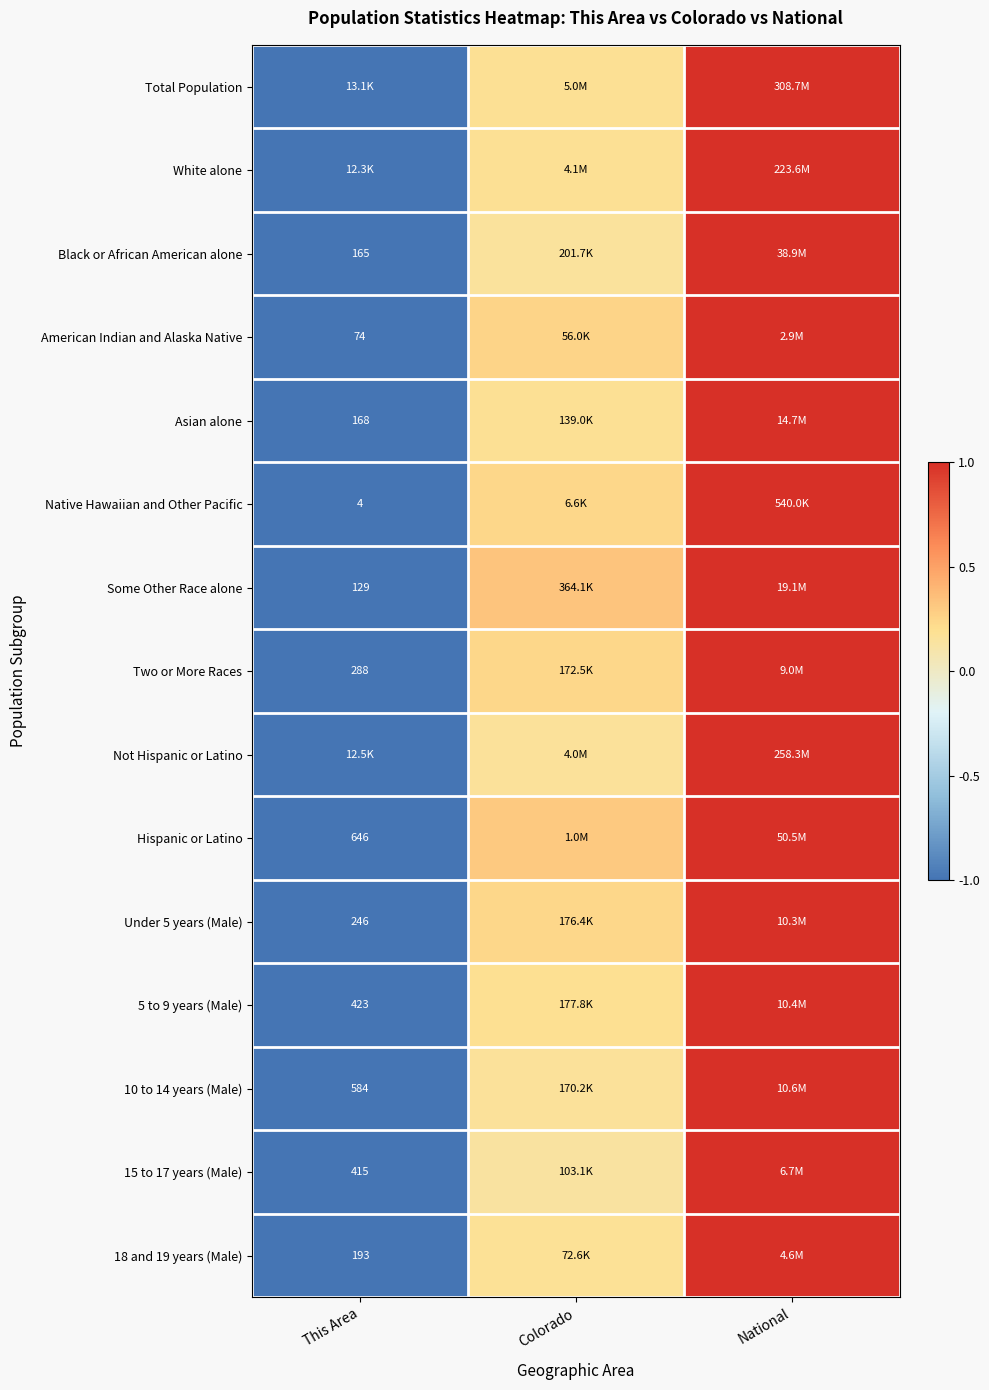

How many series are shown in this chart?

15